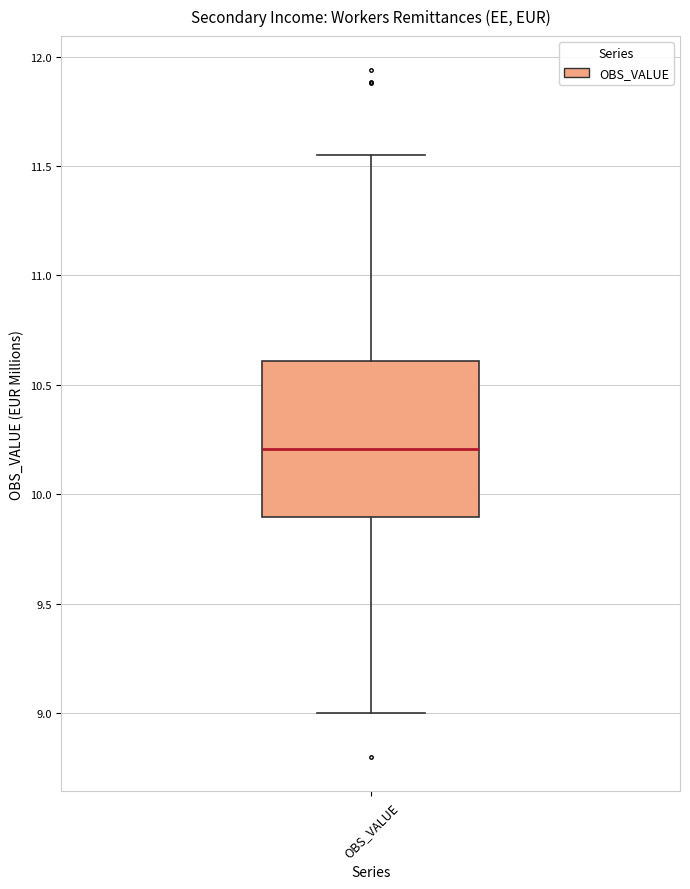

Transcribe this box plot: give where the median line is, the range the box spans, and where the two whiskers end, as read against the y-axis. The values are not printed on the chart, so give them approximately, as read against the axis.

median 10.20, box 9.90 to 10.60, whiskers 9.00 to 11.55